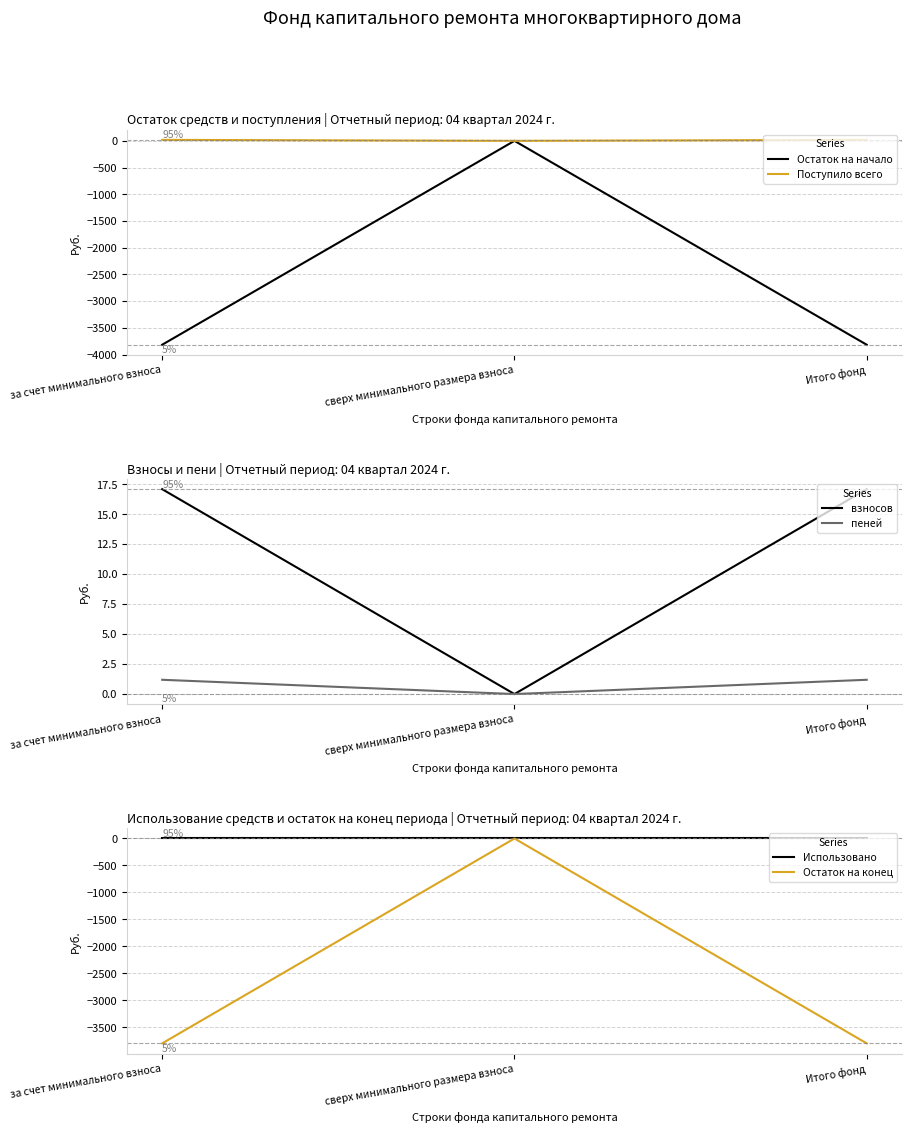

The value of пеней at за счет минимального взноса is 1.2. True or false?

True